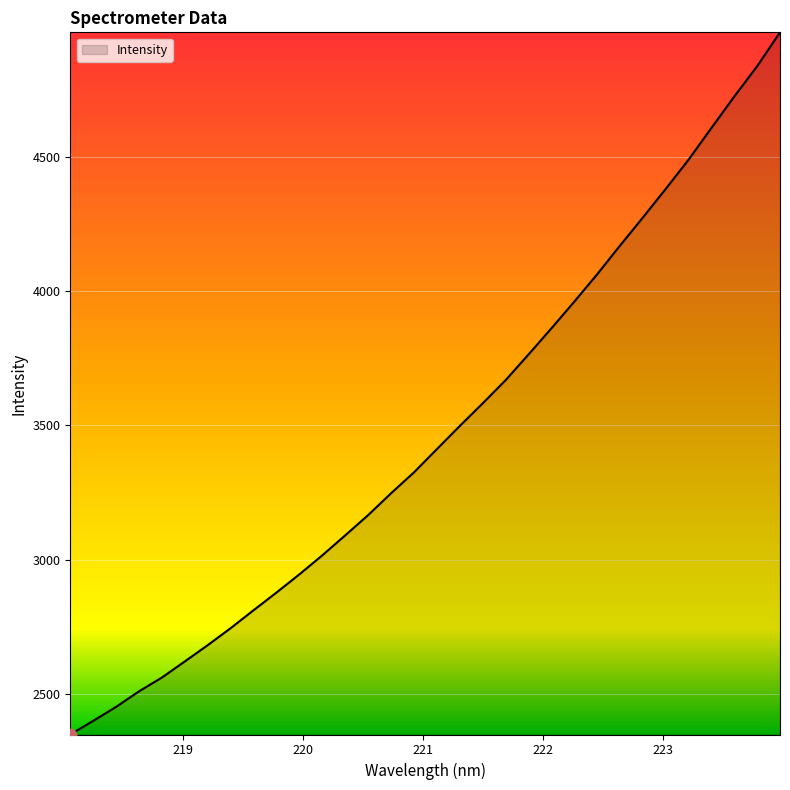

What is the maximum value shown in the chart?

4964.2